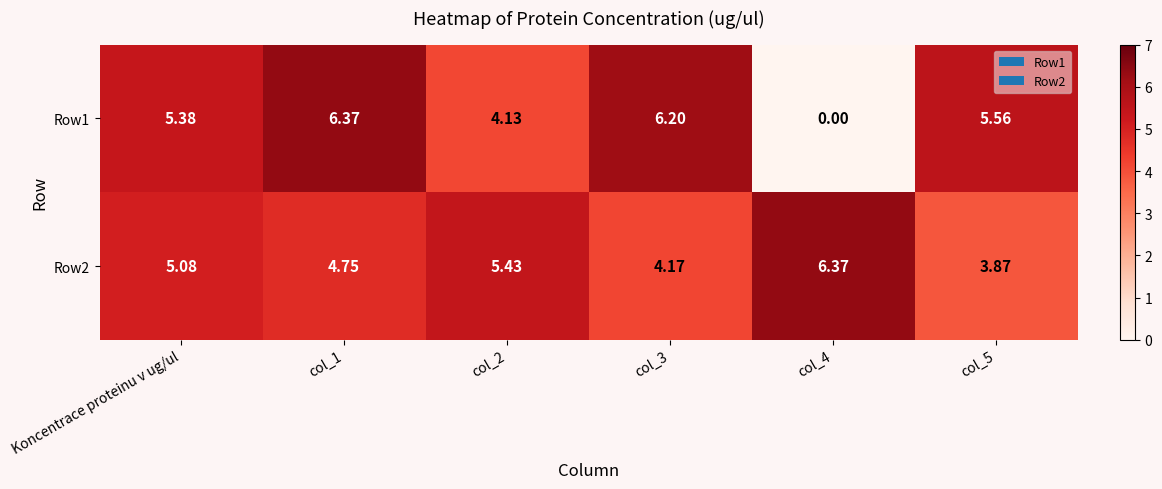

Where is Row2 nearest to the value 5?

Koncentrace proteinu v ug/ul